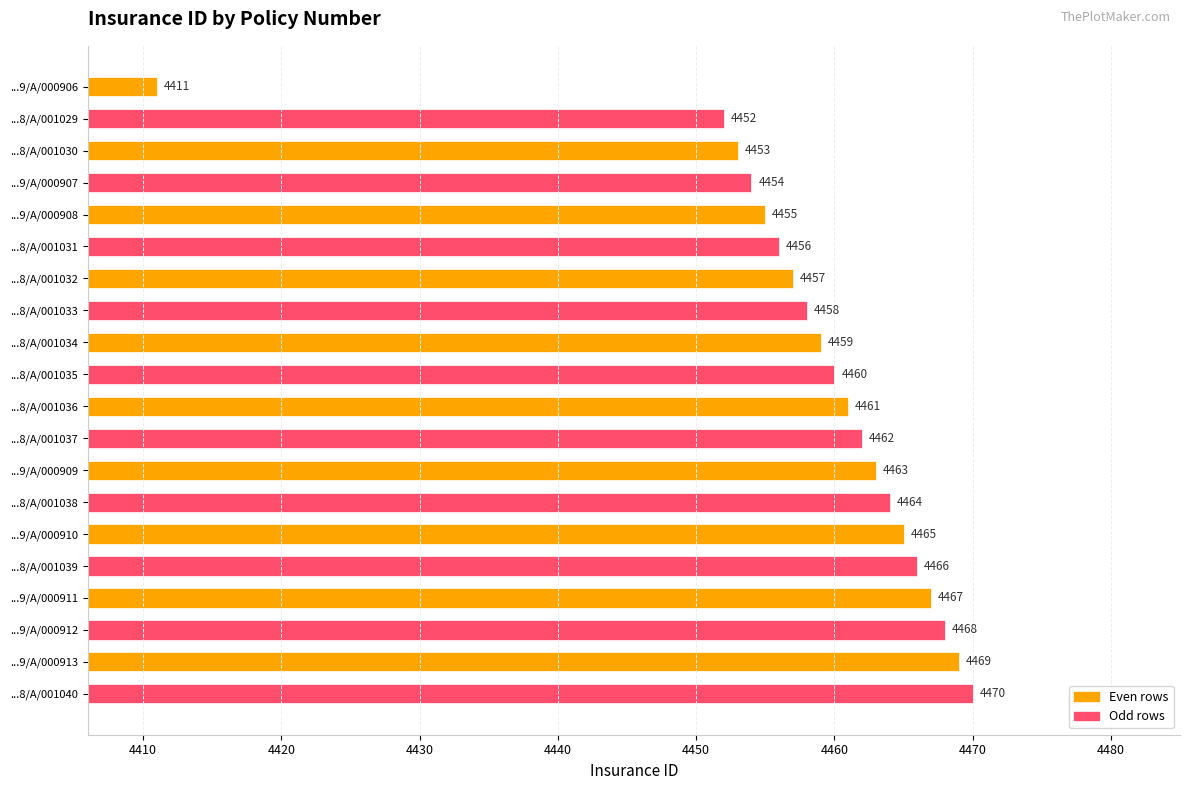

What is the maximum value shown in the chart?

4470